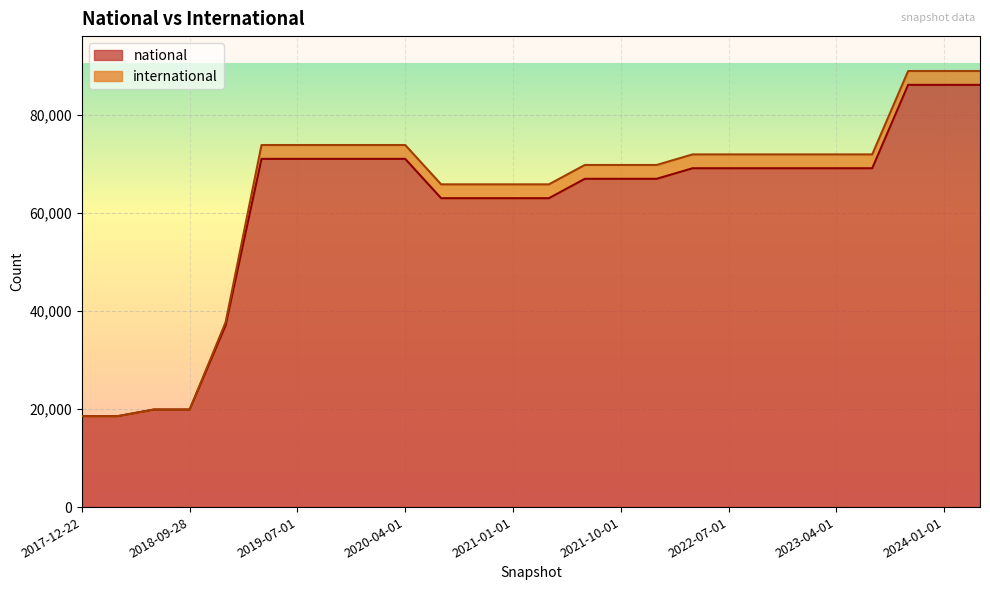

Reading right to left, transcribe all the data shown in this chart.

2024-04-01=86143	2024-01-01=86143	2023-10-01=86143	2023-07-01=69129	2023-04-01=69129	2023-01-01=69129	2022-10-01=69129	2022-07-01=69129	2022-04-01=69129	2022-01-01=66974	2021-10-01=66974	2021-07-01=66974	2021-04-01=63018	2021-01-01=63018	2020-10-01=63018	2020-07-01=63018	2020-04-01=71042	2020-01-01=71042	2019-10-09=71042	2019-07-01=71042	2019-04-06=71042	2019-01-01=37078	2018-09-28=19896	2018-07-11=19896	2018-04-09=18551	2017-12-22=18551